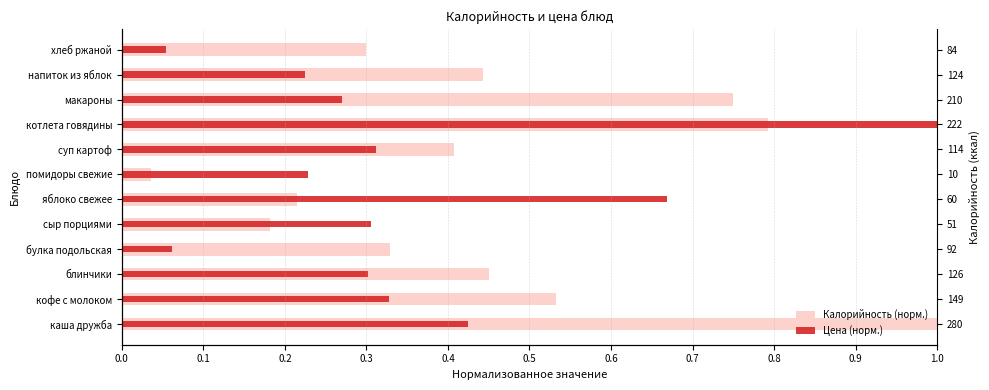

Count the number of categories in the chart.

12